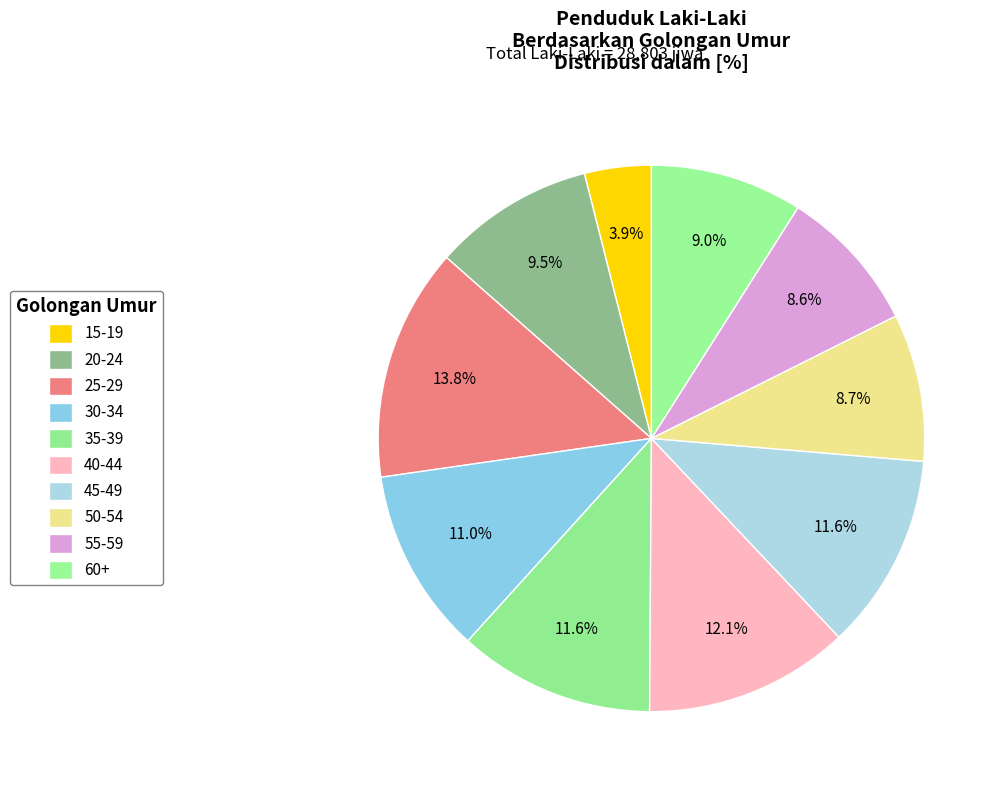

Count the number of slices in the pie.

10